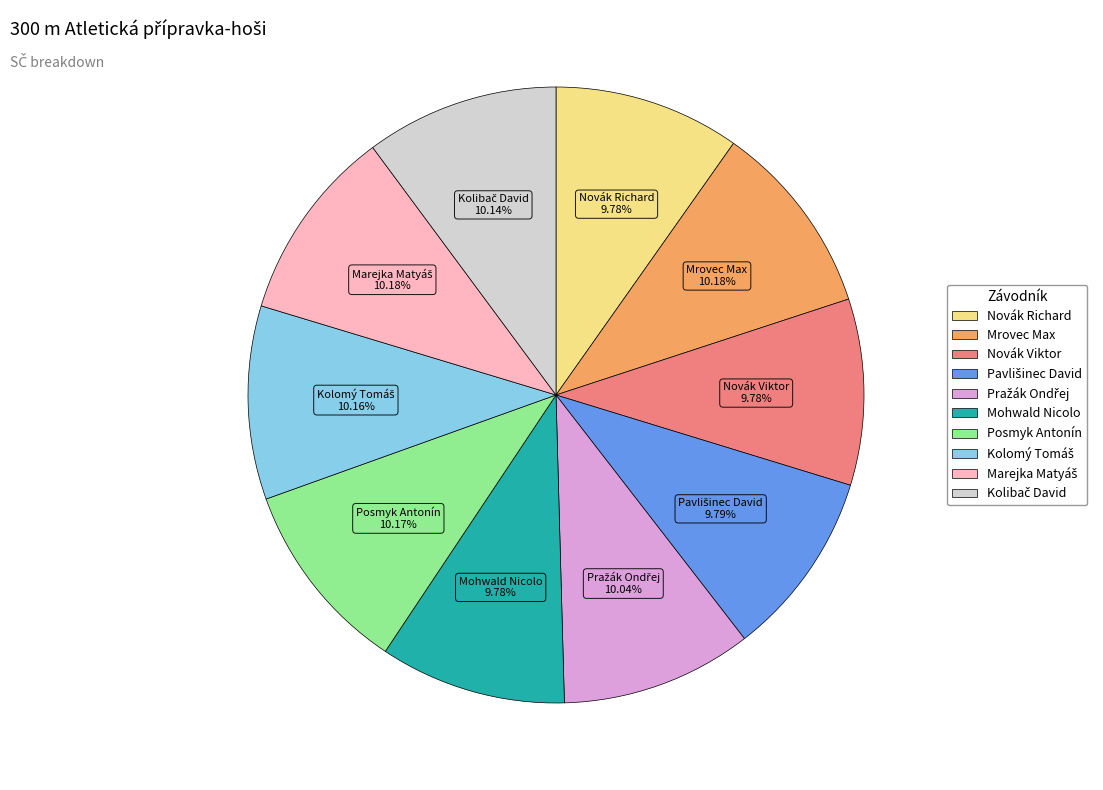

What is the ratio of the value at Novák Viktor to the value at Mohwald Nicolo?

1.0